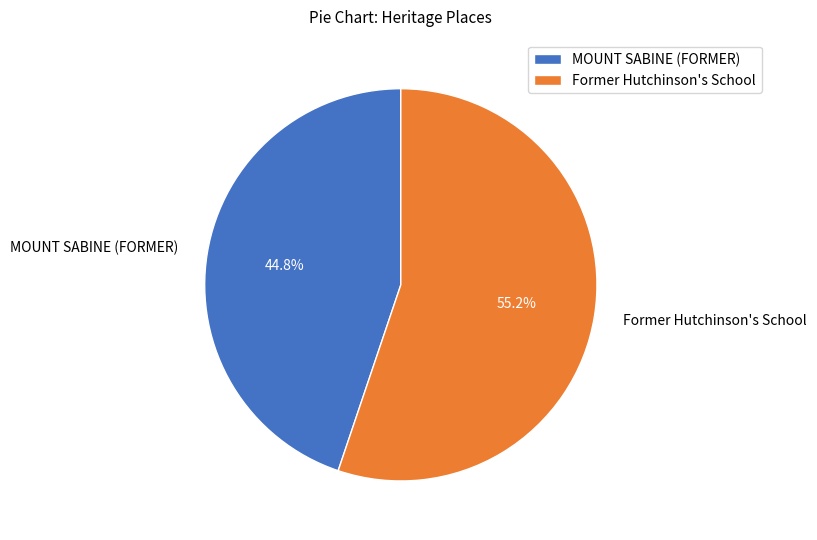

How many slices are in this pie chart?

2